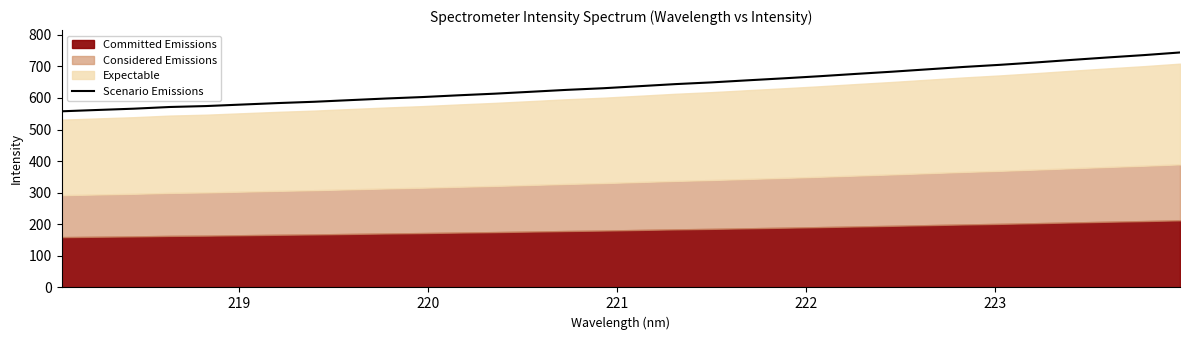

What is the maximum value for Scenario Emissions?

743.9